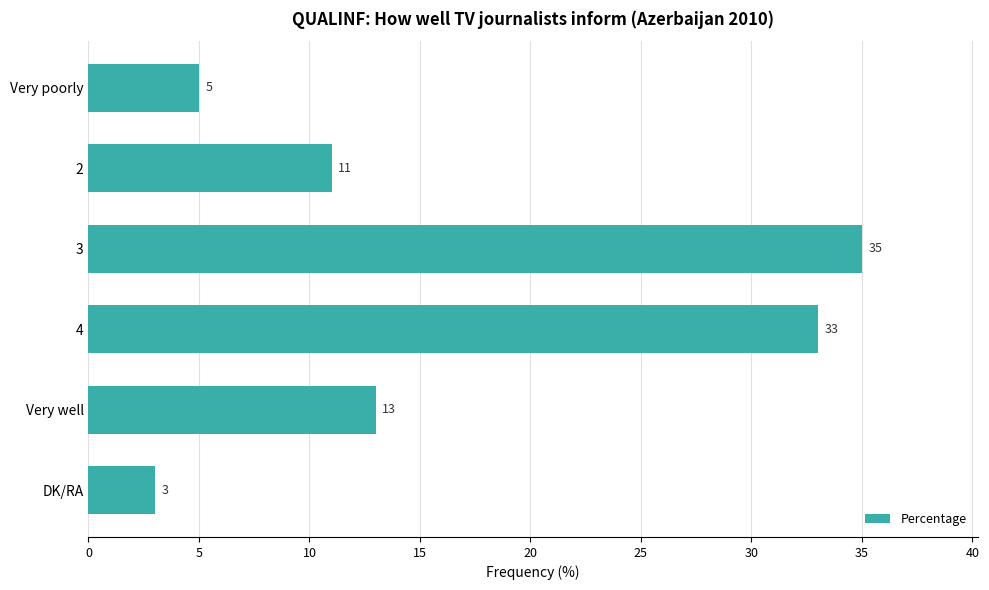

How many data points does each series have?

6